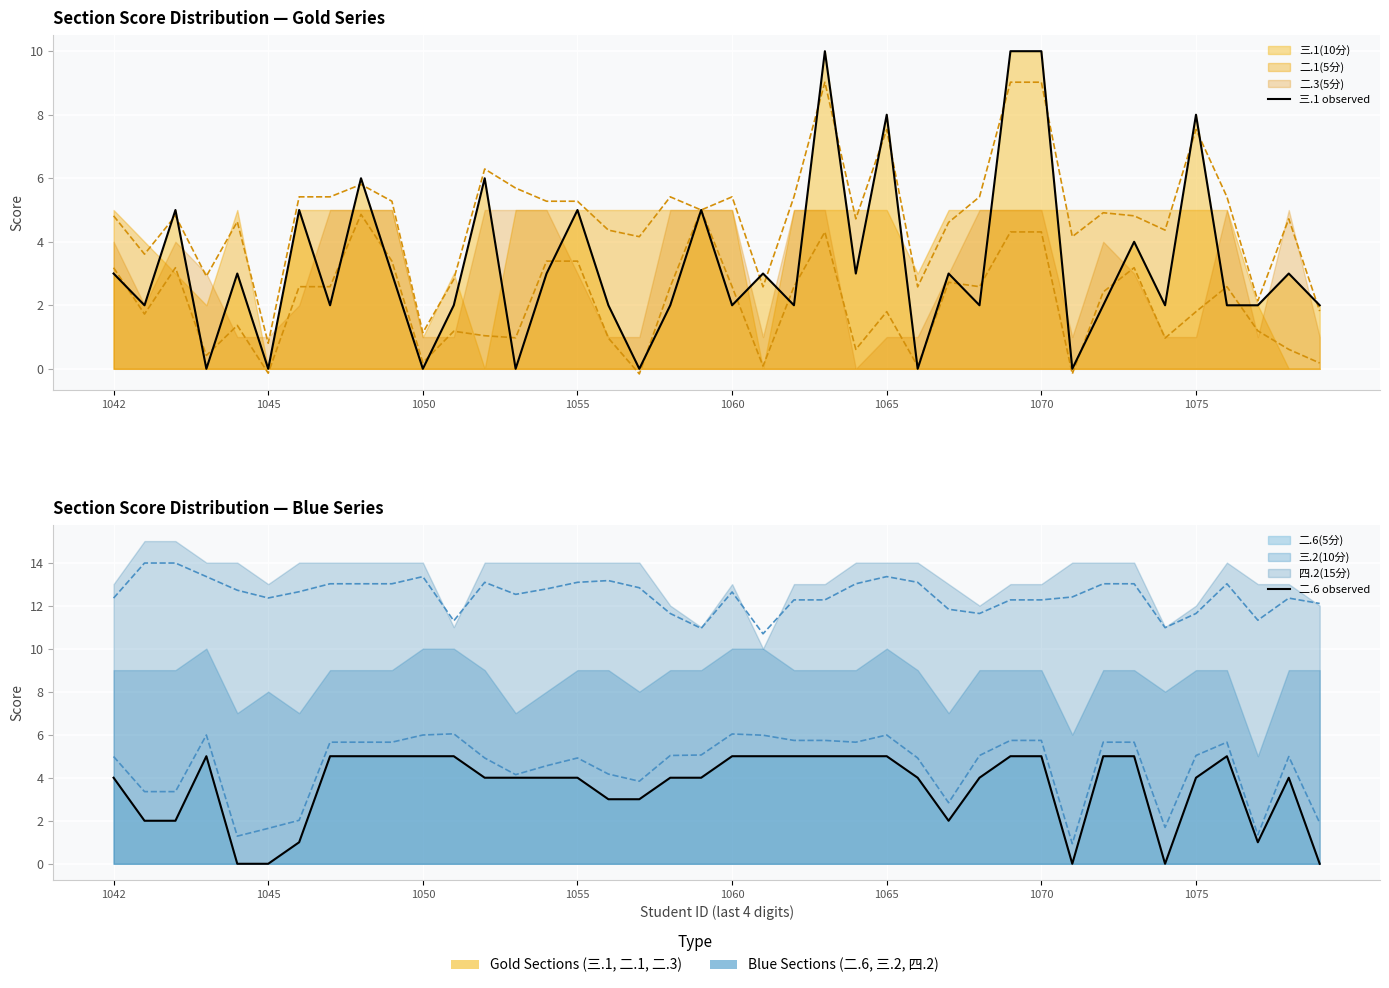

How many lines are shown in the chart?

2